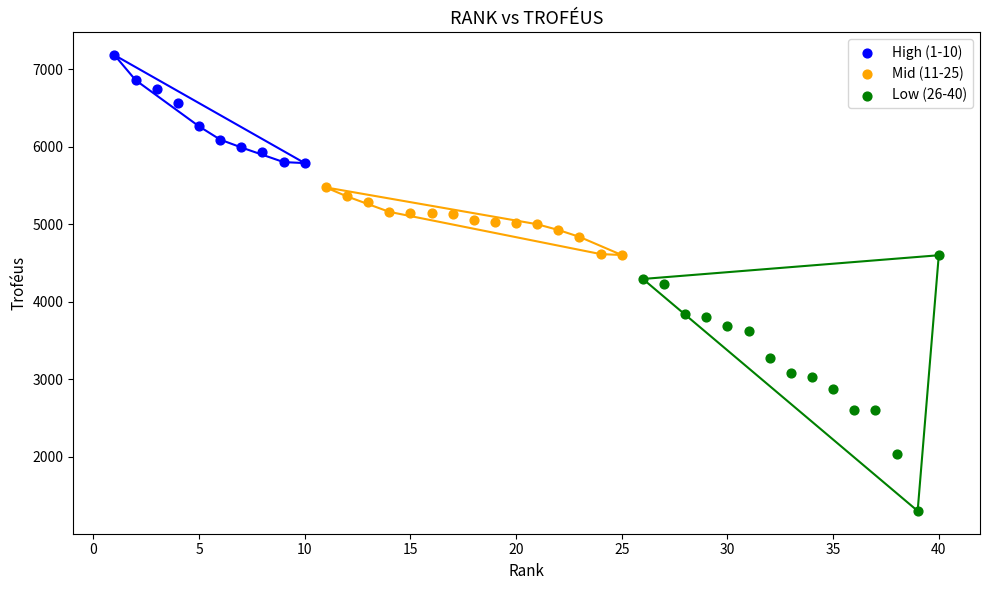

Which series has the largest Y range (max minus min)?

Low (26-40)